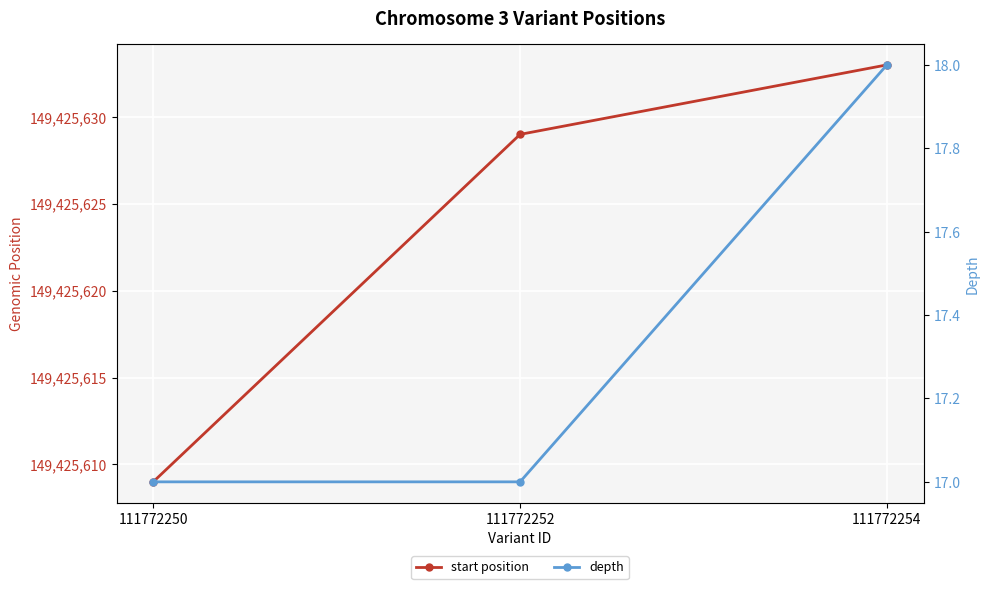

Reading right to left, extract all data points from this chart.

start position: 111772254=149425633	111772252=149425629	111772250=149425609
depth: 111772254=18	111772252=17	111772250=17